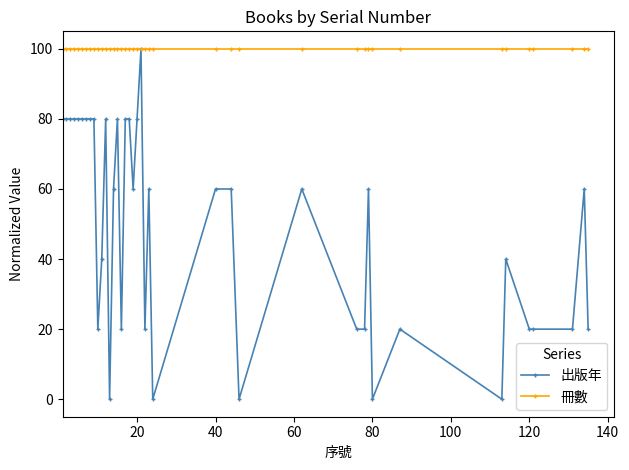

How many distinct data groups are displayed?

2